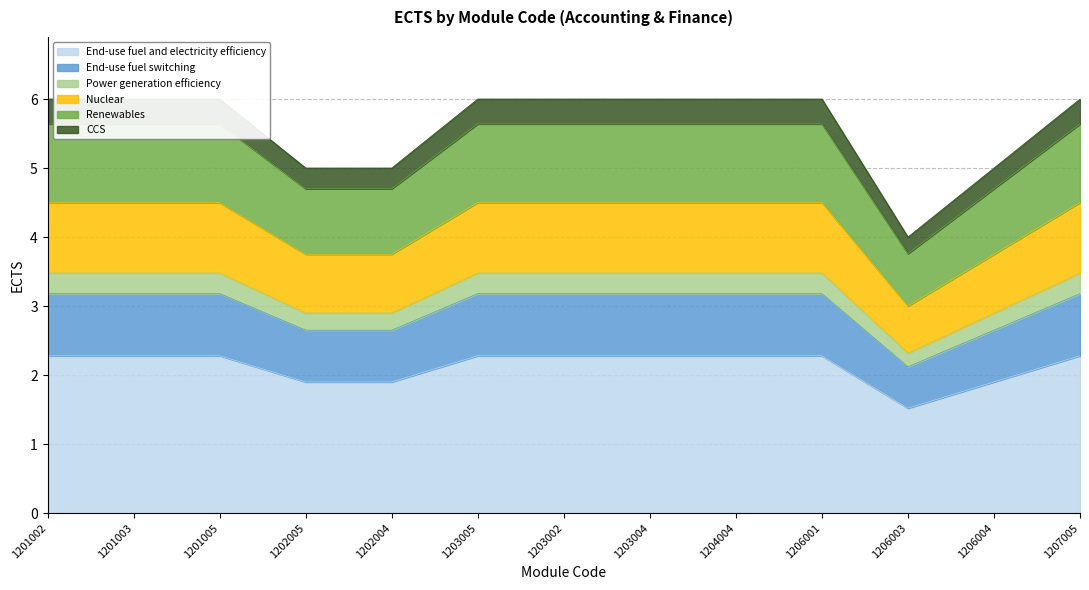

How many points are lower than both their immediate neighbors (excluding endpoints)?

1